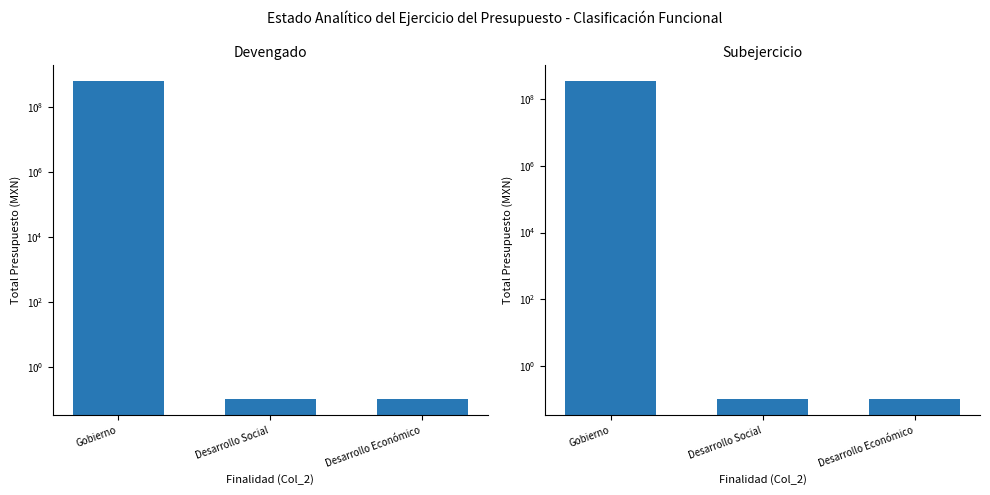

Is the value of Devengado at Desarrollo Social greater than the value of Subejercicio at Gobierno?

No